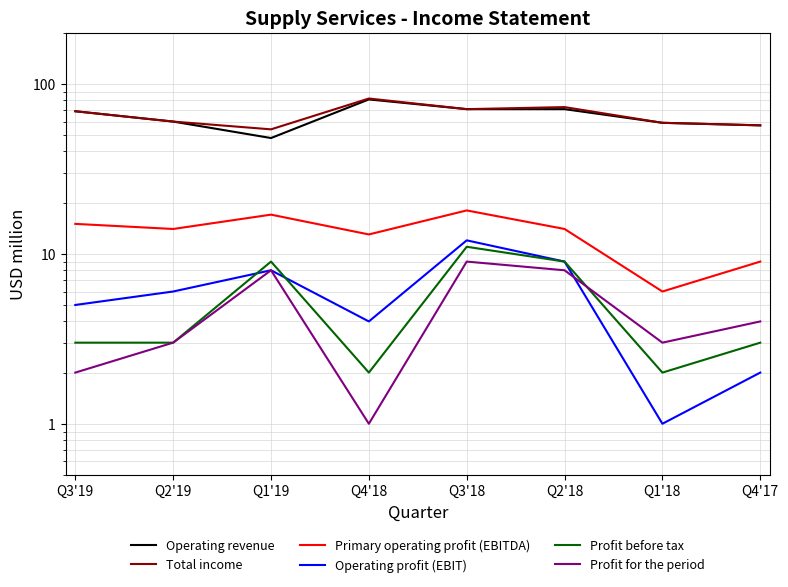

What is the sum of the Profit for the period values at Q4'17 and Q2'19?

7